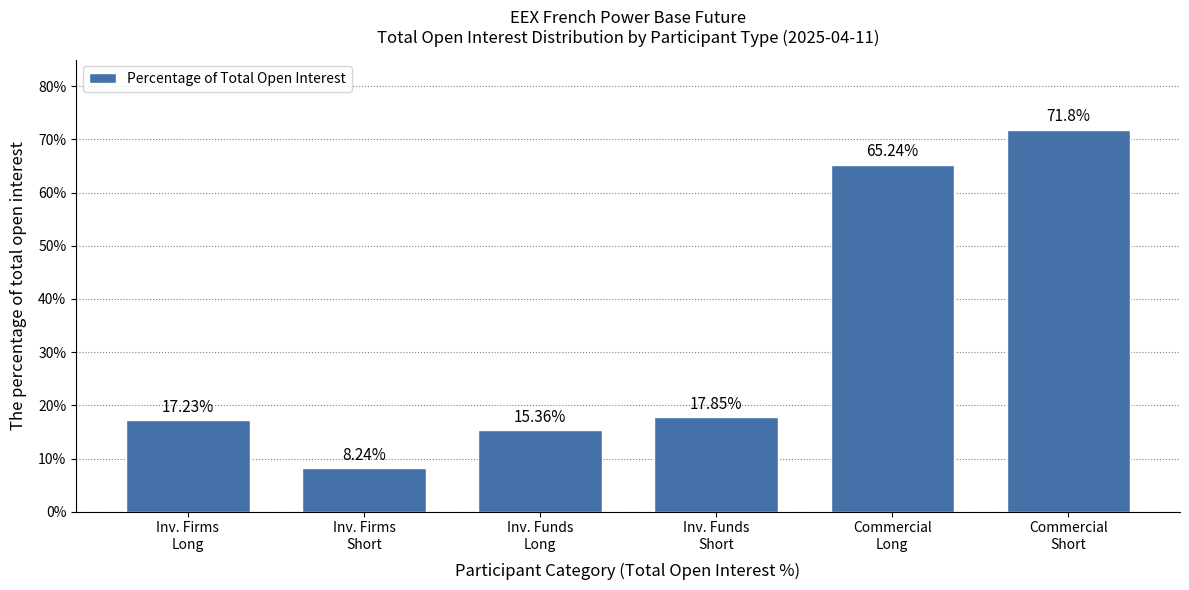

What is the average value?

32.6